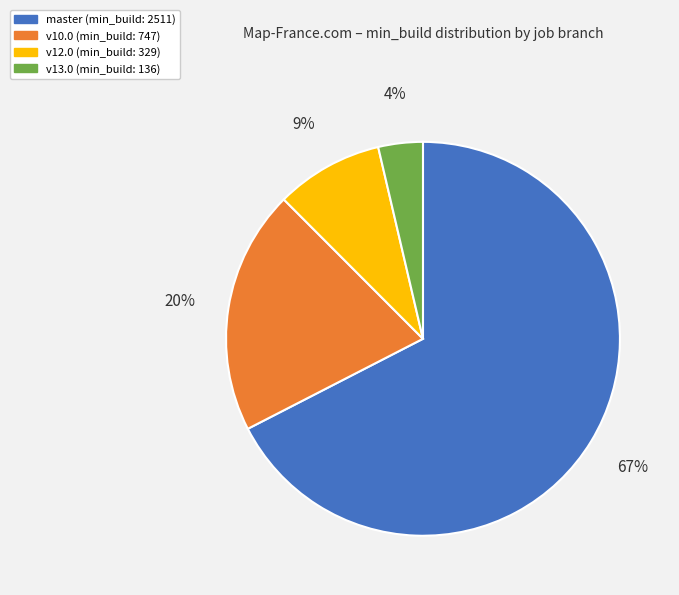

What percentage is the v13.0 slice, to the nearest percent?

4%